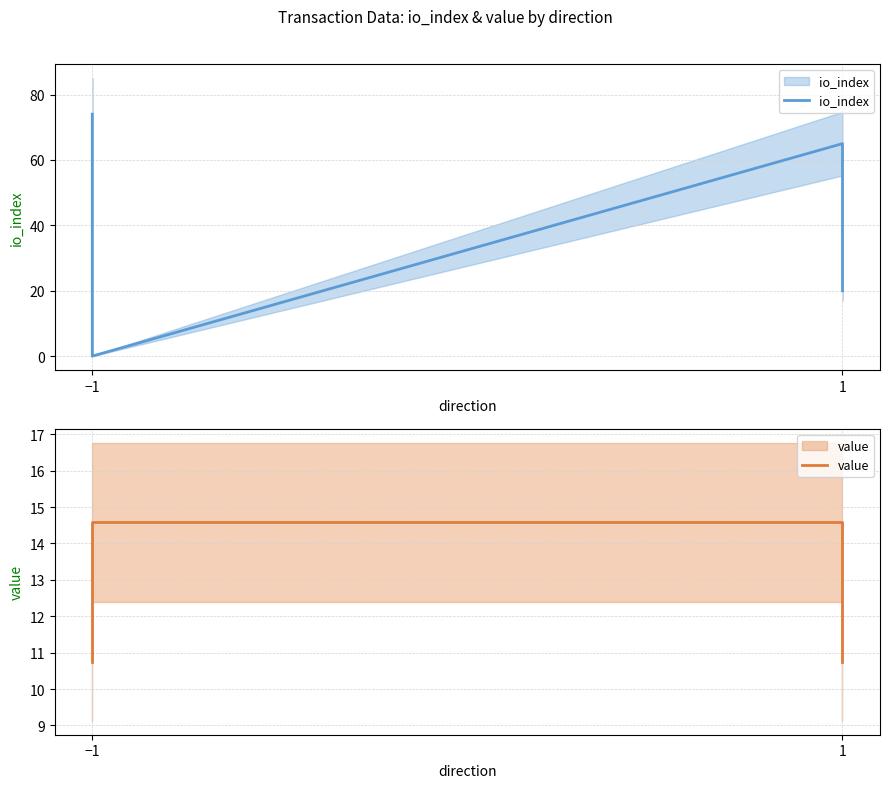

How many interior local valleys does the io_index series have?

1